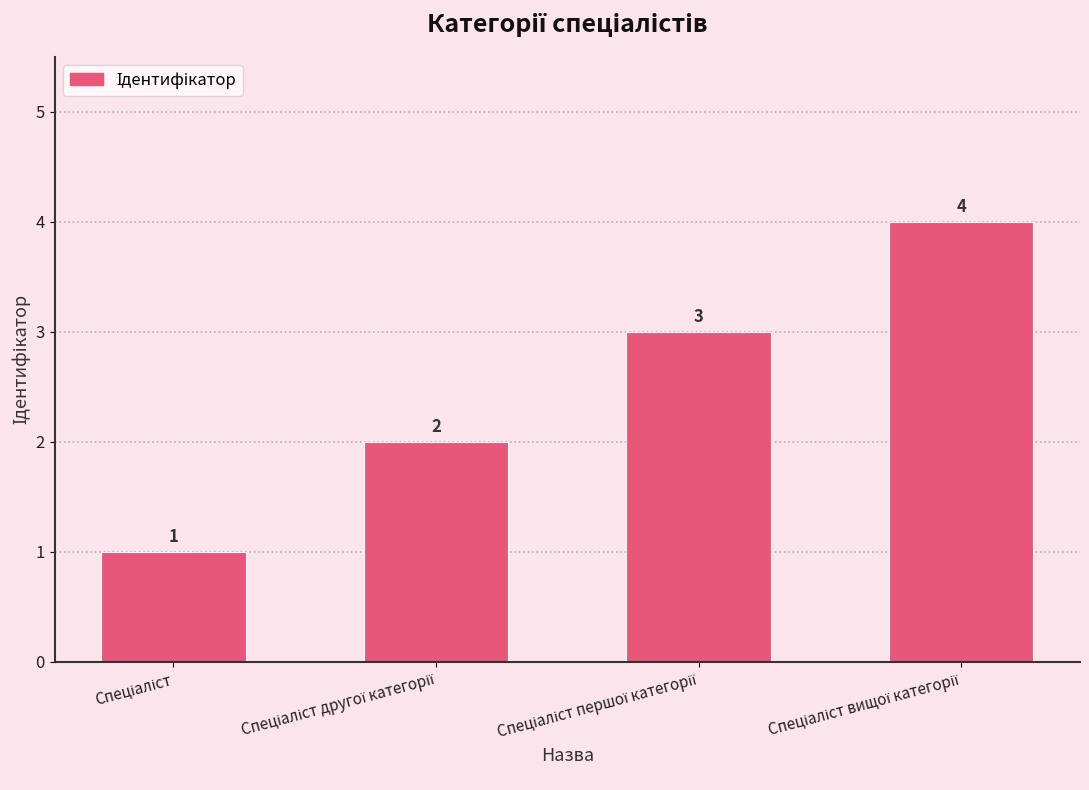

What is the sum of all values?

10